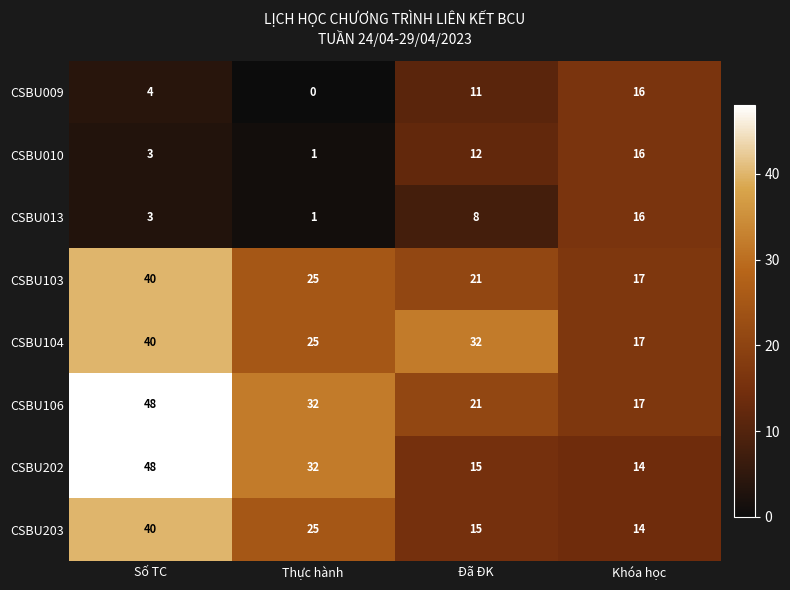

List the labels in order of CSBU104 value, smallest first.

Khóa học, Thực hành, Đã ĐK, Số TC